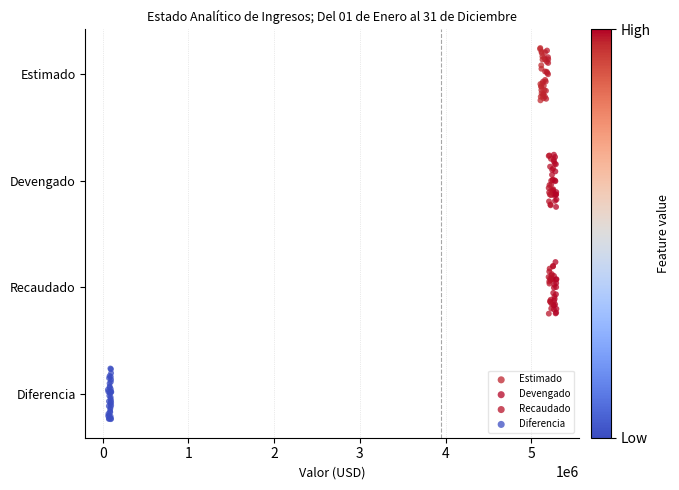

Which series reaches the maximum Y coordinate?

Estimado